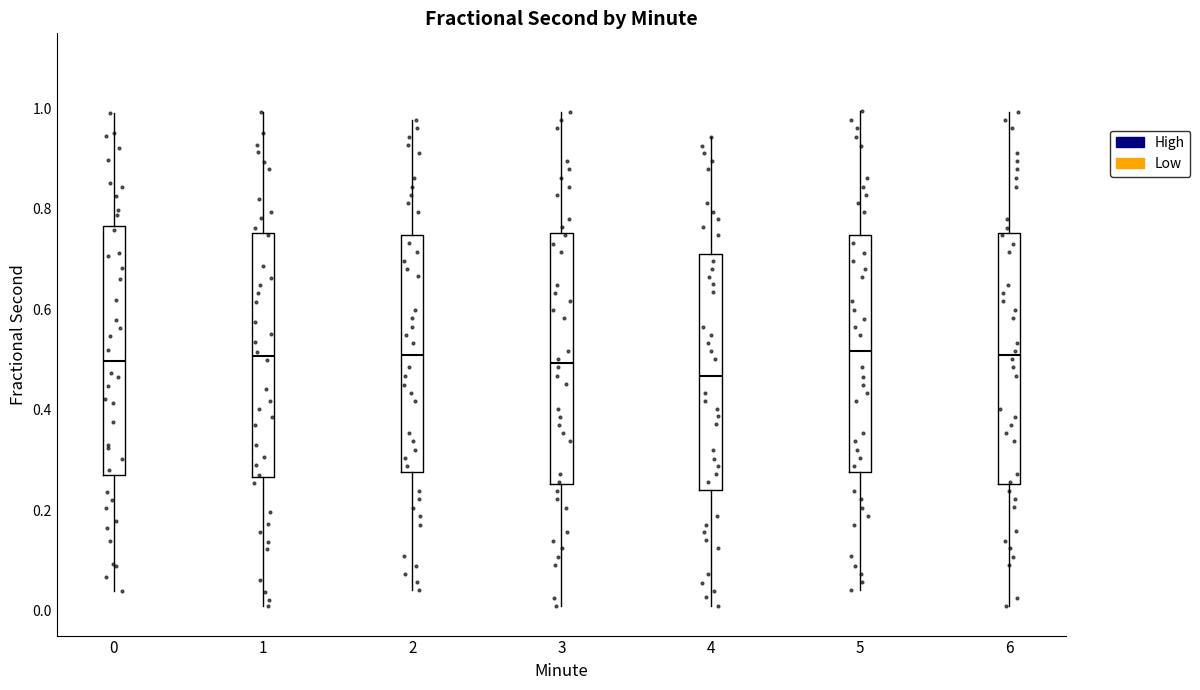

Reading left to right, transcribe this box plot: for each box, give where its median line is, the range the box spans, and where its two whiskers end, as read against the y-axis. The values are not printed on the chart, so give them approximately, as read against the axis.

0: median 0.50, box 0.26 to 0.76, whiskers 0.04 to 1.00
1: median 0.50, box 0.26 to 0.76, whiskers 0.00 to 1.00
2: median 0.50, box 0.28 to 0.74, whiskers 0.04 to 0.98
3: median 0.50, box 0.26 to 0.76, whiskers 0.00 to 1.00
4: median 0.46, box 0.24 to 0.70, whiskers 0.00 to 0.94
5: median 0.52, box 0.28 to 0.74, whiskers 0.04 to 1.00
6: median 0.50, box 0.26 to 0.76, whiskers 0.00 to 1.00